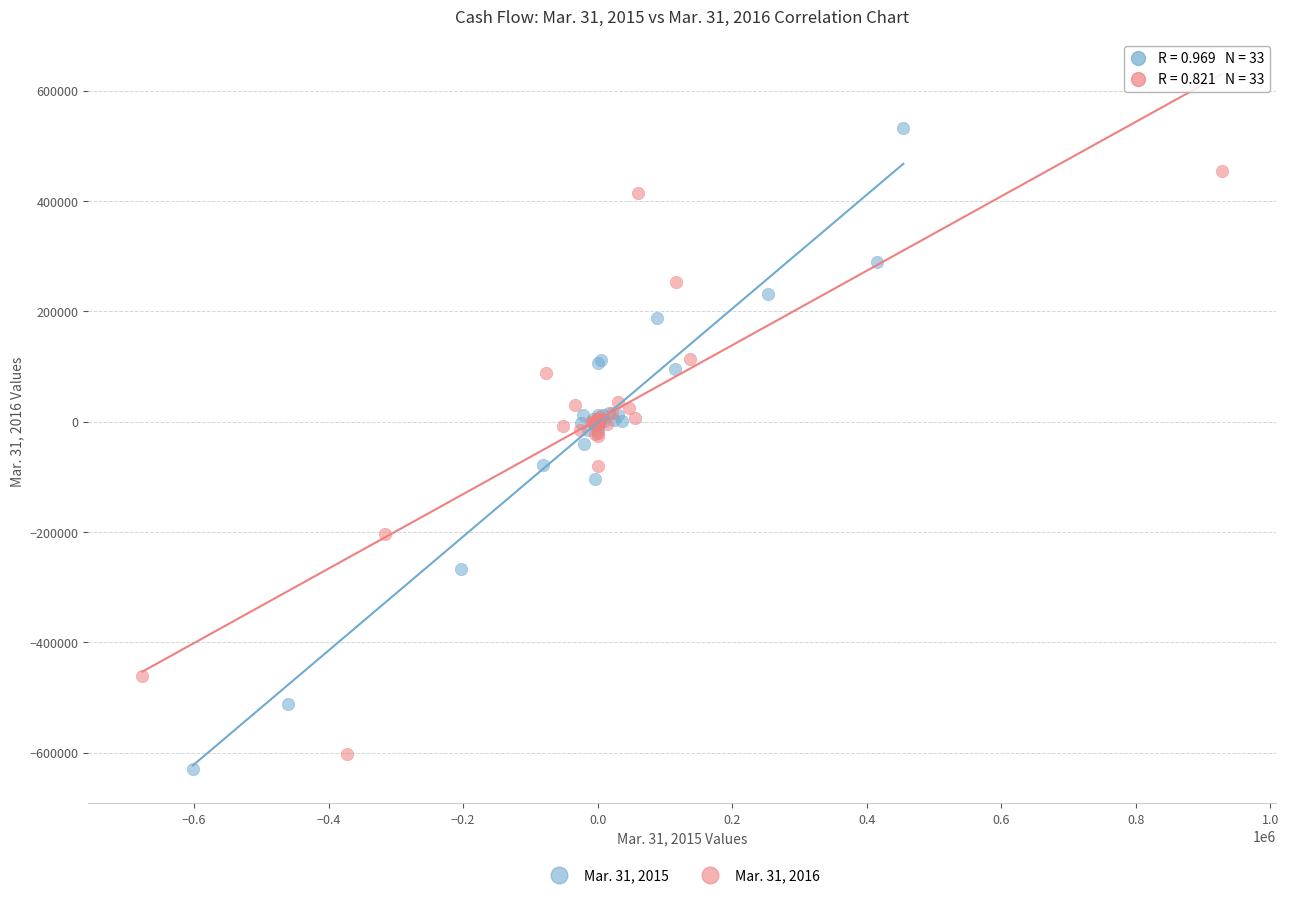

Which series has the largest Y range (max minus min)?

Mar. 31, 2015